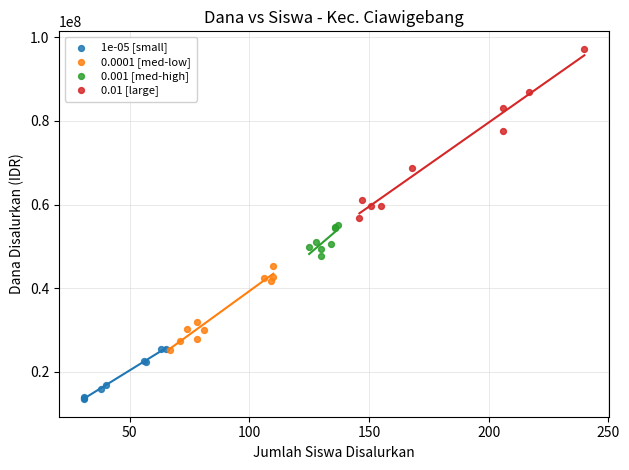

Which series reaches the maximum Y coordinate?

0.01 [large]